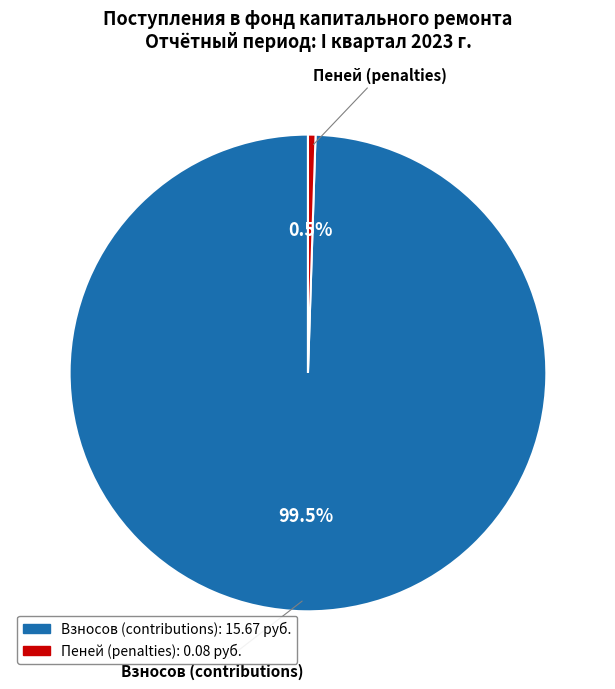

Is there a majority slice in this chart?

Yes